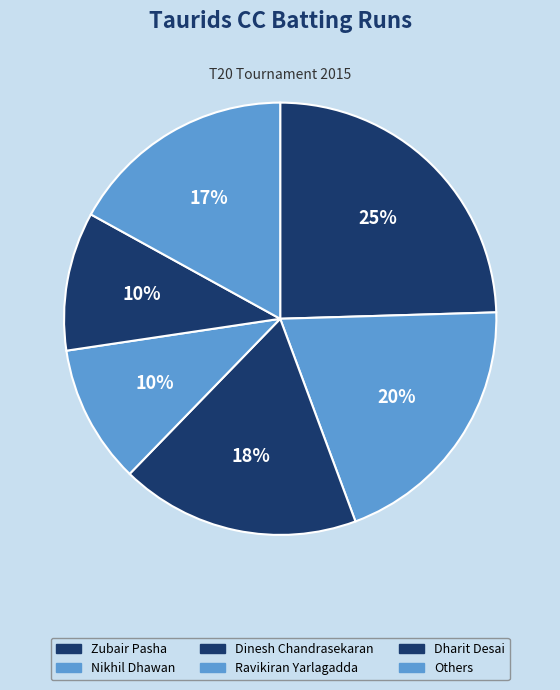

To the nearest percent, what is the average slice percentage?

17%